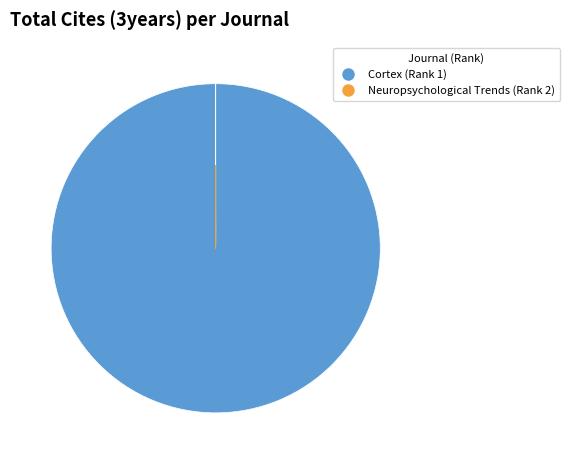

Which slice is the largest?

Cortex (Rank 1)